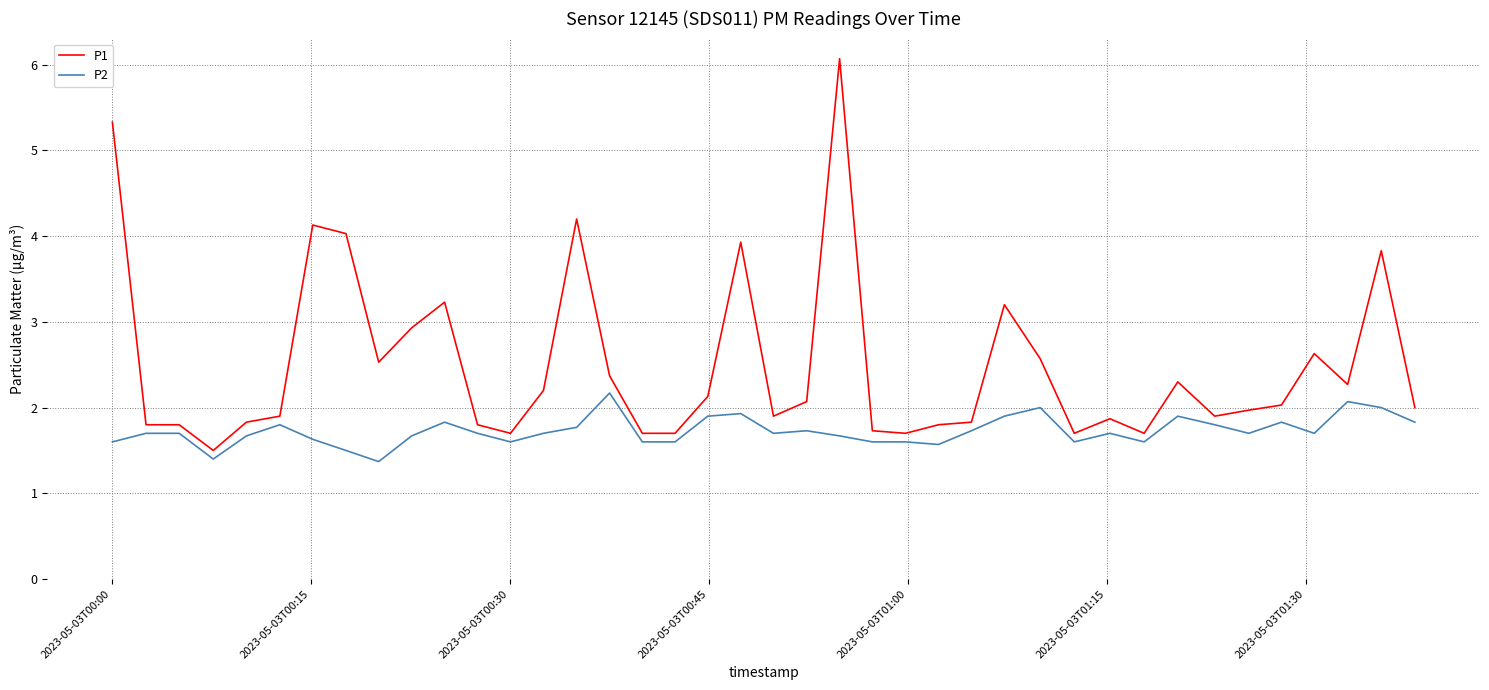

What is the maximum value for P1?

6.1